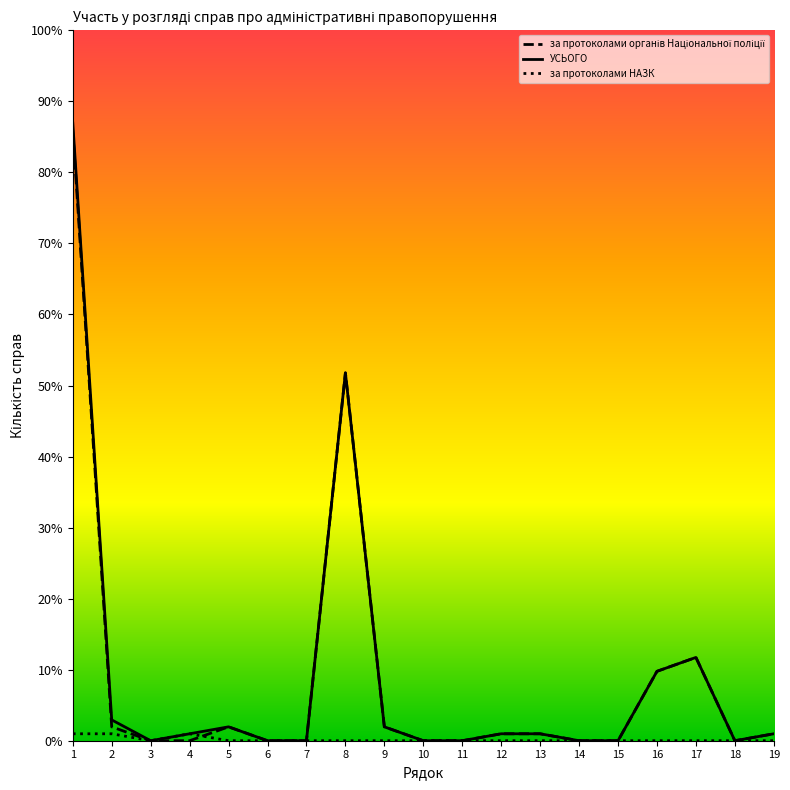

Does the chart display data point markers on the line(s)?

No